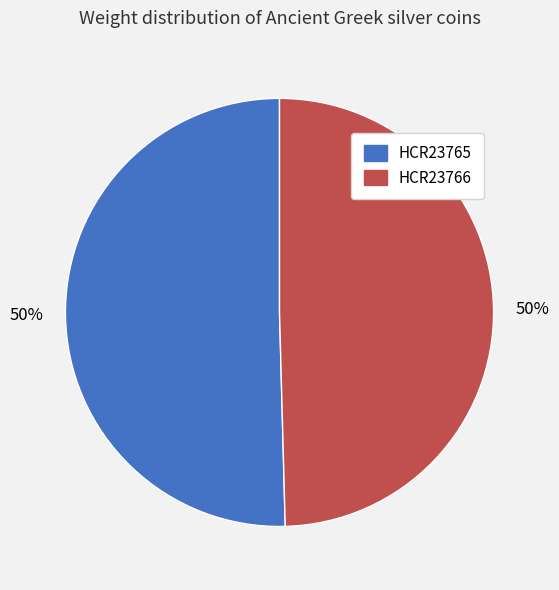

Combined, do HCR23766 and HCR23765 account for over 50%?

Yes